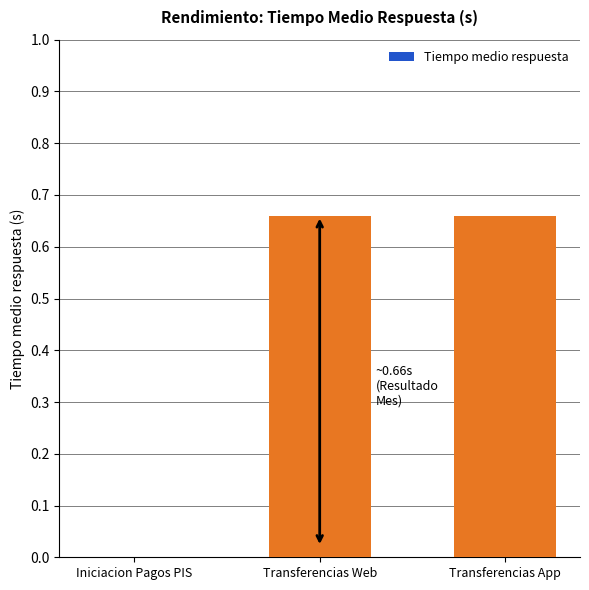

Does the chart contain stacked bars?

No